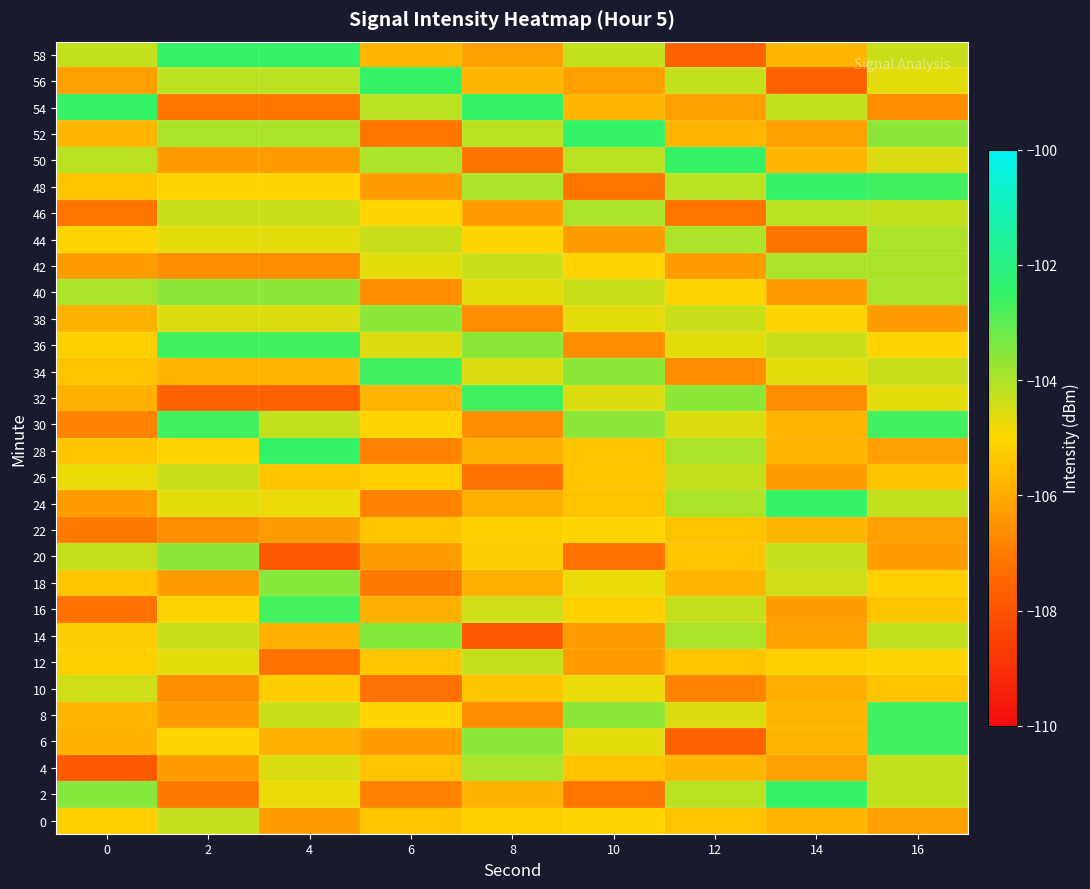

Reading right to left, extract all data points from this chart.

0: 16=-106.2	14=-105.7	12=-105.5	10=-105.1	8=-105.2	6=-105.4	4=-106.3	2=-104.3	0=-105.2
2: 16=-104.3	14=-102.5	12=-104.1	10=-107.2	8=-105.8	6=-106.9	4=-104.8	2=-107.0	0=-103.5
4: 16=-104.3	14=-106.2	12=-105.7	10=-105.5	8=-104.0	6=-105.5	4=-104.6	2=-106.3	0=-107.8
6: 16=-102.7	14=-105.8	12=-107.6	10=-104.7	8=-103.6	6=-106.3	4=-105.9	2=-105.1	0=-105.9
8: 16=-102.7	14=-105.8	12=-104.6	10=-103.6	8=-106.6	6=-105.1	4=-104.4	2=-106.3	0=-105.8
10: 16=-105.5	14=-105.9	12=-106.9	10=-104.8	8=-105.4	6=-107.3	4=-105.2	2=-106.6	0=-104.4
12: 16=-105.1	14=-105.2	12=-105.4	10=-106.3	8=-104.3	6=-105.4	4=-107.3	2=-104.7	0=-105.2
14: 16=-104.3	14=-106.2	12=-104.0	10=-106.3	8=-107.8	6=-103.5	4=-105.9	2=-104.4	0=-105.2
16: 16=-105.4	14=-106.3	12=-104.3	10=-105.2	8=-104.4	6=-105.9	4=-102.7	2=-105.1	0=-107.3
18: 16=-105.2	14=-104.4	12=-105.8	10=-104.8	8=-105.9	6=-107.0	4=-103.5	2=-106.3	0=-105.4
20: 16=-106.3	14=-104.3	12=-105.4	10=-107.3	8=-105.2	6=-106.3	4=-107.8	2=-103.6	0=-104.3
22: 16=-106.2	14=-105.7	12=-105.5	10=-105.1	8=-105.2	6=-105.4	4=-106.3	2=-106.6	0=-107.0
24: 16=-104.3	14=-102.5	12=-104.0	10=-105.5	8=-105.9	6=-106.9	4=-104.8	2=-104.7	0=-106.3
26: 16=-105.4	14=-106.3	12=-104.3	10=-105.4	8=-107.3	6=-105.2	4=-105.4	2=-104.4	0=-104.8
28: 16=-106.2	14=-105.7	12=-104.0	10=-105.5	8=-105.9	6=-106.9	4=-102.5	2=-105.1	0=-105.4
30: 16=-102.7	14=-105.8	12=-104.6	10=-103.6	8=-106.6	6=-105.1	4=-104.3	2=-102.7	0=-106.9
32: 16=-104.7	14=-106.6	12=-103.6	10=-104.6	8=-102.7	6=-105.8	4=-107.6	2=-107.6	0=-105.9
34: 16=-104.4	14=-104.7	12=-106.6	10=-103.6	8=-104.6	6=-102.7	4=-105.8	2=-105.8	0=-105.5
36: 16=-105.1	14=-104.4	12=-104.7	10=-106.6	8=-103.6	6=-104.6	4=-102.7	2=-102.7	0=-105.2
38: 16=-106.3	14=-105.1	12=-104.4	10=-104.7	8=-106.6	6=-103.6	4=-104.6	2=-104.6	0=-105.8
40: 16=-104.0	14=-106.3	12=-105.1	10=-104.4	8=-104.7	6=-106.6	4=-103.6	2=-103.6	0=-104.0
42: 16=-104.0	14=-104.0	12=-106.3	10=-105.1	8=-104.4	6=-104.7	4=-106.6	2=-106.6	0=-106.3
44: 16=-104.0	14=-107.2	12=-104.0	10=-106.3	8=-105.1	6=-104.4	4=-104.7	2=-104.7	0=-105.1
46: 16=-104.3	14=-104.1	12=-107.2	10=-104.0	8=-106.3	6=-105.1	4=-104.4	2=-104.4	0=-107.2
48: 16=-102.7	14=-102.5	12=-104.1	10=-107.2	8=-104.0	6=-106.3	4=-105.1	2=-105.1	0=-105.5
50: 16=-104.6	14=-105.7	12=-102.5	10=-104.1	8=-107.2	6=-104.0	4=-106.3	2=-106.3	0=-104.1
52: 16=-103.6	14=-106.2	12=-105.7	10=-102.5	8=-104.1	6=-107.2	4=-104.0	2=-104.0	0=-105.7
54: 16=-106.6	14=-104.3	12=-106.2	10=-105.7	8=-102.5	6=-104.1	4=-107.2	2=-107.2	0=-102.5
56: 16=-104.7	14=-107.6	12=-104.3	10=-106.2	8=-105.7	6=-102.5	4=-104.1	2=-104.1	0=-106.2
58: 16=-104.4	14=-105.8	12=-107.6	10=-104.3	8=-106.2	6=-105.7	4=-102.5	2=-102.5	0=-104.3